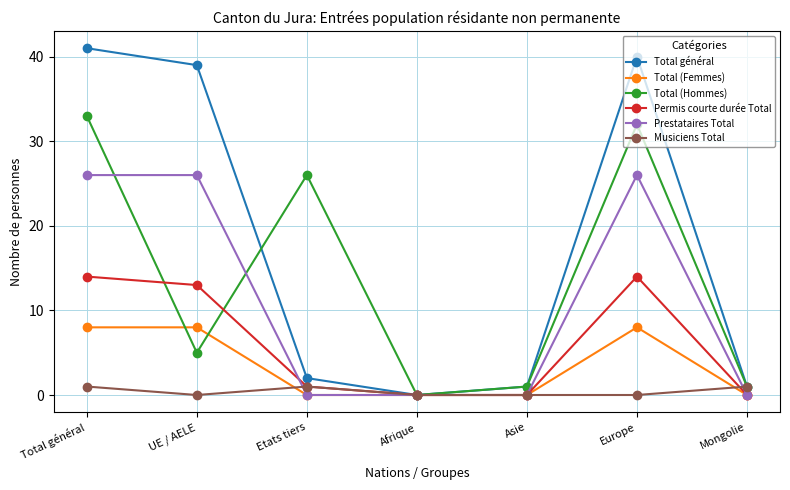

The Total (Femmes) series shows 0 at Asie. True or false?

True